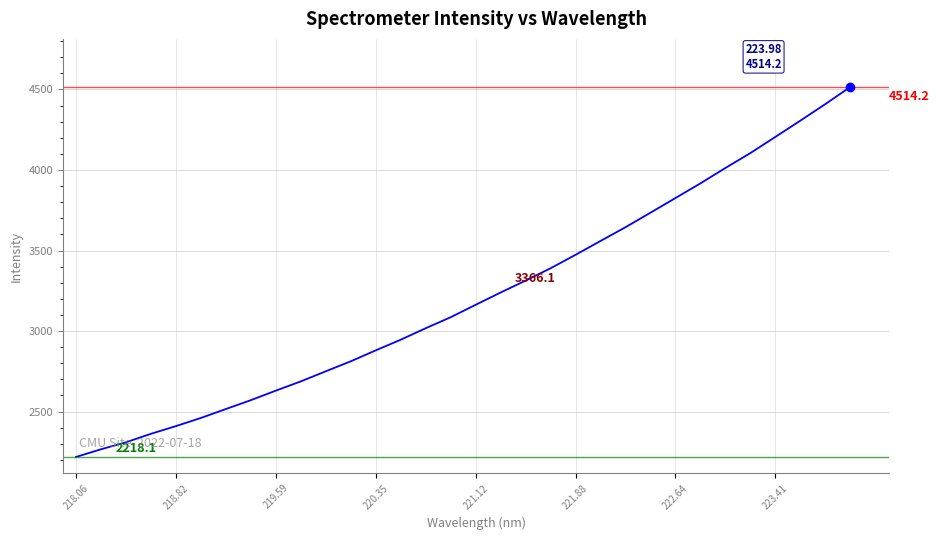

What is the minimum value shown in the chart?

2218.1